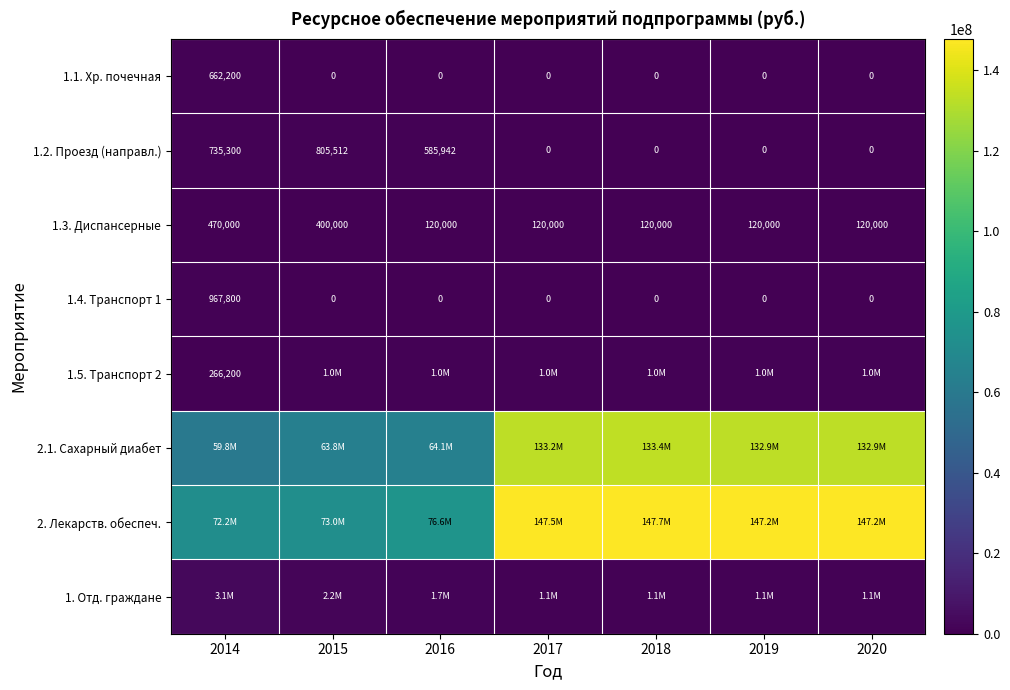

Is the value of 1.1. Хр. почечная at 2015 greater than the value of 1.3. Диспансерные at 2018?

No